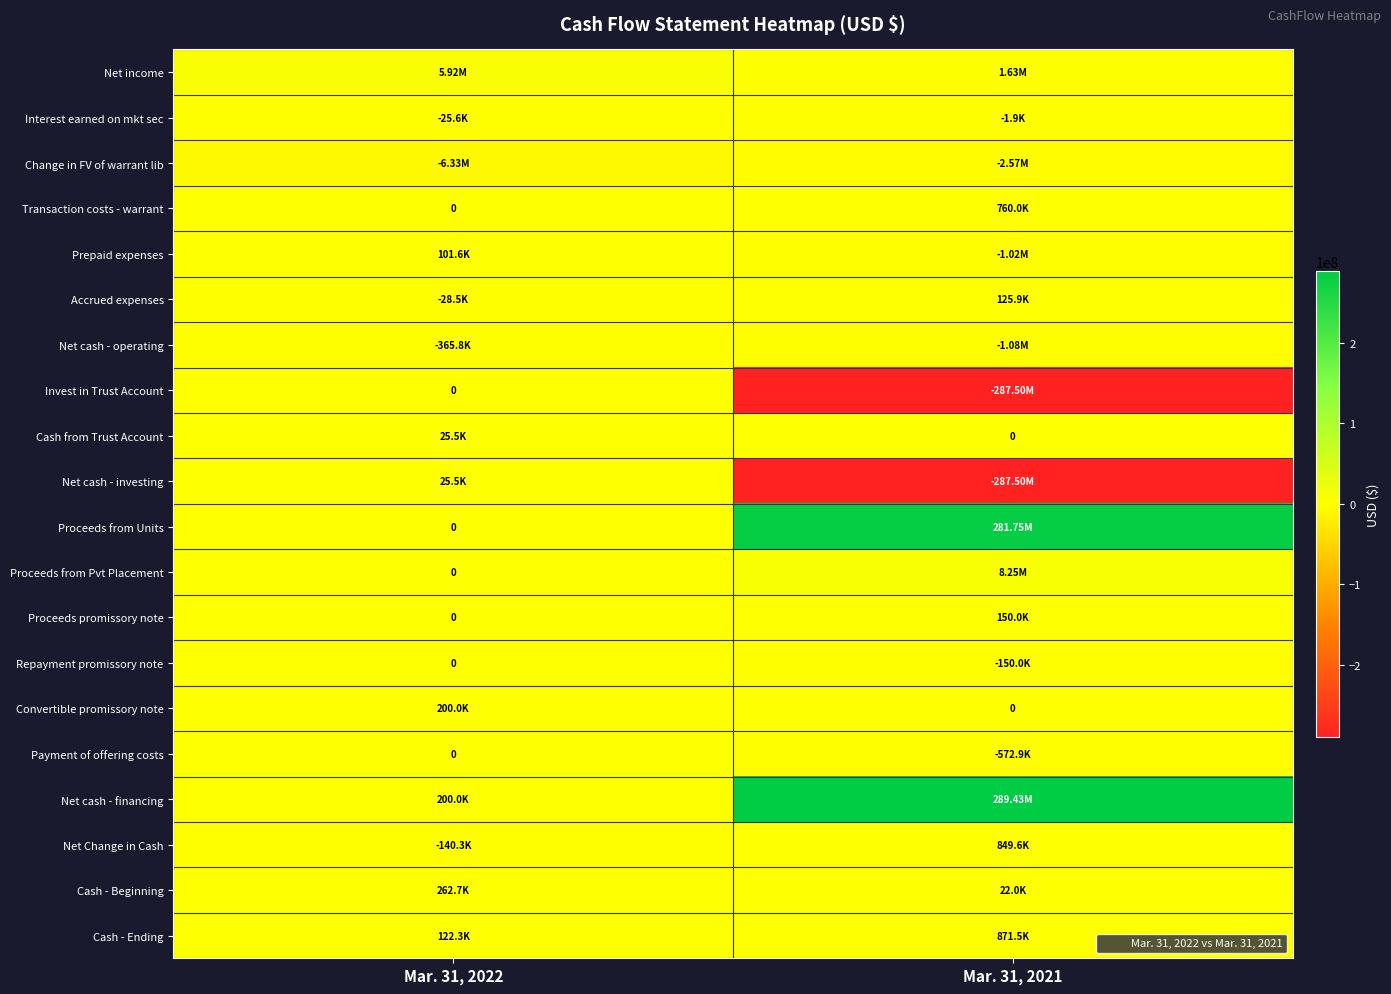

What is the minimum value shown in the chart?

-287500000